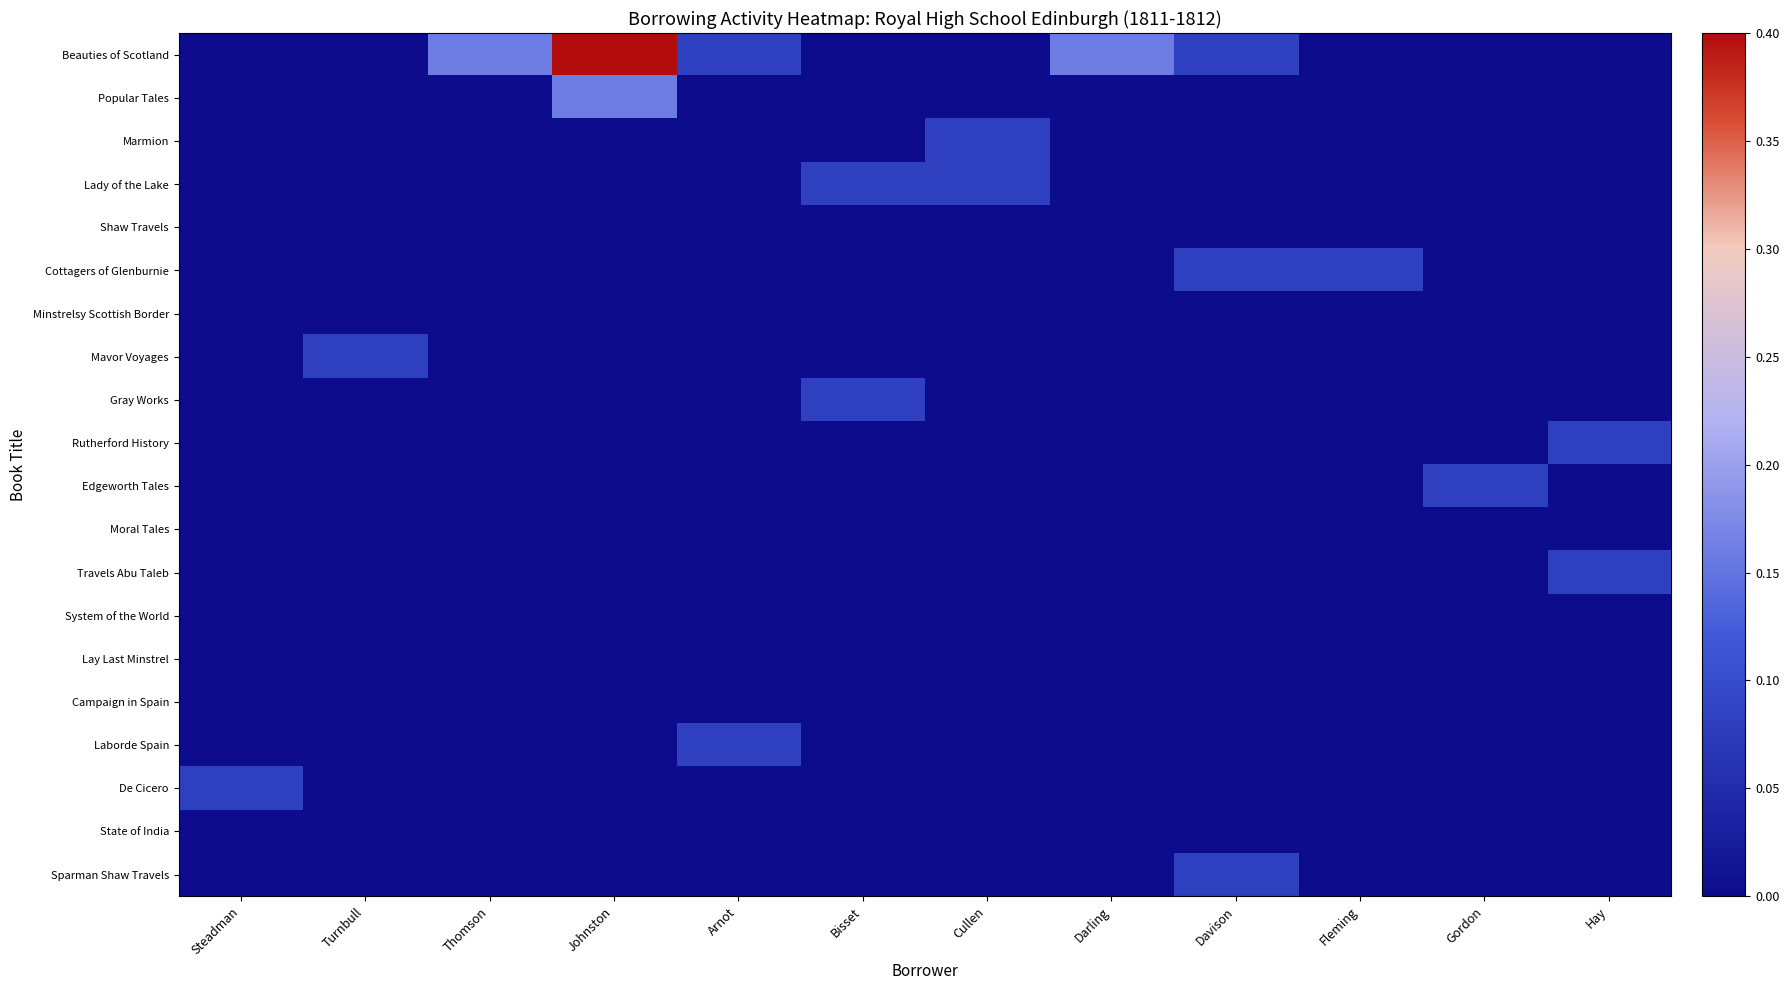

Reading left to right, transcribe all the data shown in this chart.

Beauties of Scotland: Steadman=0.0	Turnbull=0.0	Thomson=0.2	Johnston=0.4	Arnot=0.1	Bisset=0.0	Cullen=0.0	Darling=0.2	Davison=0.1	Fleming=0.0	Gordon=0.0	Hay=0.0
Popular Tales: Steadman=0.0	Turnbull=0.0	Thomson=0.0	Johnston=0.2	Arnot=0.0	Bisset=0.0	Cullen=0.0	Darling=0.0	Davison=0.0	Fleming=0.0	Gordon=0.0	Hay=0.0
Marmion: Steadman=0.0	Turnbull=0.0	Thomson=0.0	Johnston=0.0	Arnot=0.0	Bisset=0.0	Cullen=0.1	Darling=0.0	Davison=0.0	Fleming=0.0	Gordon=0.0	Hay=0.0
Lady of the Lake: Steadman=0.0	Turnbull=0.0	Thomson=0.0	Johnston=0.0	Arnot=0.0	Bisset=0.1	Cullen=0.1	Darling=0.0	Davison=0.0	Fleming=0.0	Gordon=0.0	Hay=0.0
Shaw Travels: Steadman=0.0	Turnbull=0.0	Thomson=0.0	Johnston=0.0	Arnot=0.0	Bisset=0.0	Cullen=0.0	Darling=0.0	Davison=0.0	Fleming=0.0	Gordon=0.0	Hay=0.0
Cottagers of Glenburnie: Steadman=0.0	Turnbull=0.0	Thomson=0.0	Johnston=0.0	Arnot=0.0	Bisset=0.0	Cullen=0.0	Darling=0.0	Davison=0.1	Fleming=0.1	Gordon=0.0	Hay=0.0
Minstrelsy Scottish Border: Steadman=0.0	Turnbull=0.0	Thomson=0.0	Johnston=0.0	Arnot=0.0	Bisset=0.0	Cullen=0.0	Darling=0.0	Davison=0.0	Fleming=0.0	Gordon=0.0	Hay=0.0
Mavor Voyages: Steadman=0.0	Turnbull=0.1	Thomson=0.0	Johnston=0.0	Arnot=0.0	Bisset=0.0	Cullen=0.0	Darling=0.0	Davison=0.0	Fleming=0.0	Gordon=0.0	Hay=0.0
Gray Works: Steadman=0.0	Turnbull=0.0	Thomson=0.0	Johnston=0.0	Arnot=0.0	Bisset=0.1	Cullen=0.0	Darling=0.0	Davison=0.0	Fleming=0.0	Gordon=0.0	Hay=0.0
Rutherford History: Steadman=0.0	Turnbull=0.0	Thomson=0.0	Johnston=0.0	Arnot=0.0	Bisset=0.0	Cullen=0.0	Darling=0.0	Davison=0.0	Fleming=0.0	Gordon=0.0	Hay=0.1
Edgeworth Tales: Steadman=0.0	Turnbull=0.0	Thomson=0.0	Johnston=0.0	Arnot=0.0	Bisset=0.0	Cullen=0.0	Darling=0.0	Davison=0.0	Fleming=0.0	Gordon=0.1	Hay=0.0
Moral Tales: Steadman=0.0	Turnbull=0.0	Thomson=0.0	Johnston=0.0	Arnot=0.0	Bisset=0.0	Cullen=0.0	Darling=0.0	Davison=0.0	Fleming=0.0	Gordon=0.0	Hay=0.0
Travels Abu Taleb: Steadman=0.0	Turnbull=0.0	Thomson=0.0	Johnston=0.0	Arnot=0.0	Bisset=0.0	Cullen=0.0	Darling=0.0	Davison=0.0	Fleming=0.0	Gordon=0.0	Hay=0.1
System of the World: Steadman=0.0	Turnbull=0.0	Thomson=0.0	Johnston=0.0	Arnot=0.0	Bisset=0.0	Cullen=0.0	Darling=0.0	Davison=0.0	Fleming=0.0	Gordon=0.0	Hay=0.0
Lay Last Minstrel: Steadman=0.0	Turnbull=0.0	Thomson=0.0	Johnston=0.0	Arnot=0.0	Bisset=0.0	Cullen=0.0	Darling=0.0	Davison=0.0	Fleming=0.0	Gordon=0.0	Hay=0.0
Campaign in Spain: Steadman=0.0	Turnbull=0.0	Thomson=0.0	Johnston=0.0	Arnot=0.0	Bisset=0.0	Cullen=0.0	Darling=0.0	Davison=0.0	Fleming=0.0	Gordon=0.0	Hay=0.0
Laborde Spain: Steadman=0.0	Turnbull=0.0	Thomson=0.0	Johnston=0.0	Arnot=0.1	Bisset=0.0	Cullen=0.0	Darling=0.0	Davison=0.0	Fleming=0.0	Gordon=0.0	Hay=0.0
De Cicero: Steadman=0.1	Turnbull=0.0	Thomson=0.0	Johnston=0.0	Arnot=0.0	Bisset=0.0	Cullen=0.0	Darling=0.0	Davison=0.0	Fleming=0.0	Gordon=0.0	Hay=0.0
State of India: Steadman=0.0	Turnbull=0.0	Thomson=0.0	Johnston=0.0	Arnot=0.0	Bisset=0.0	Cullen=0.0	Darling=0.0	Davison=0.0	Fleming=0.0	Gordon=0.0	Hay=0.0
Sparman Shaw Travels: Steadman=0.0	Turnbull=0.0	Thomson=0.0	Johnston=0.0	Arnot=0.0	Bisset=0.0	Cullen=0.0	Darling=0.0	Davison=0.1	Fleming=0.0	Gordon=0.0	Hay=0.0